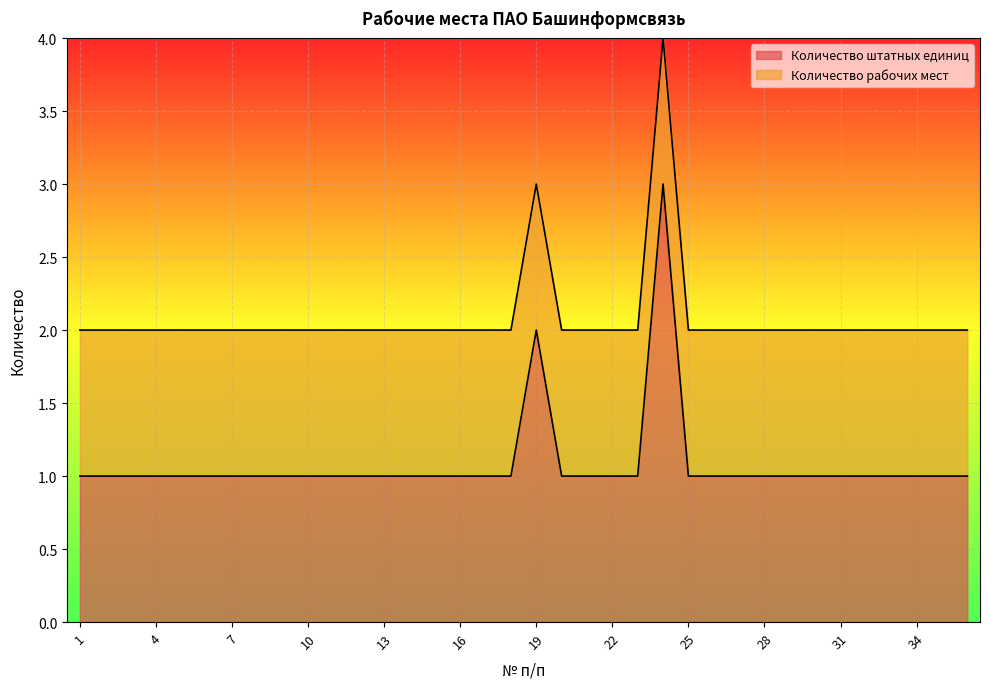

How many values are between 1 and 2?

35